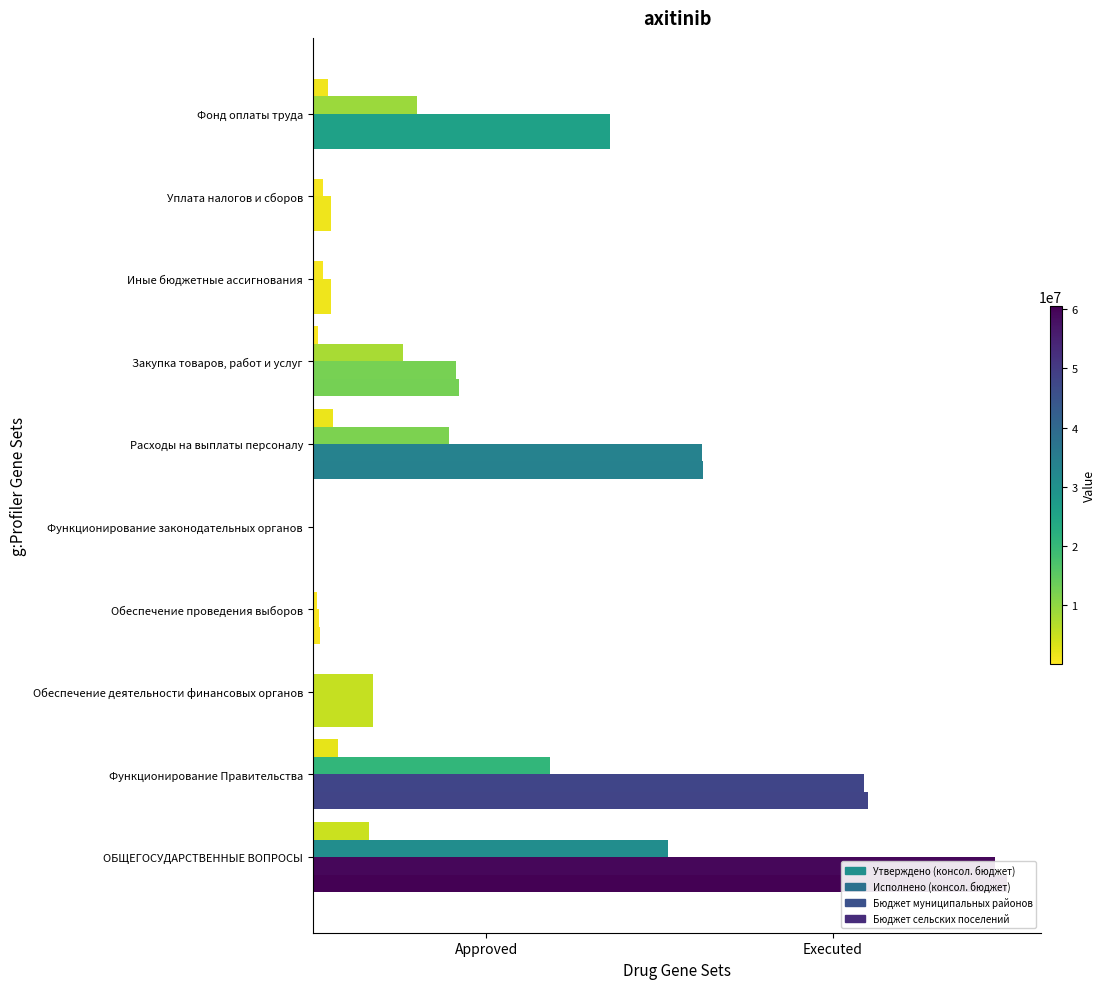

The value of Бюджет сельских поселений at Закупка товаров, работ и услуг is 0.0. True or false?

False